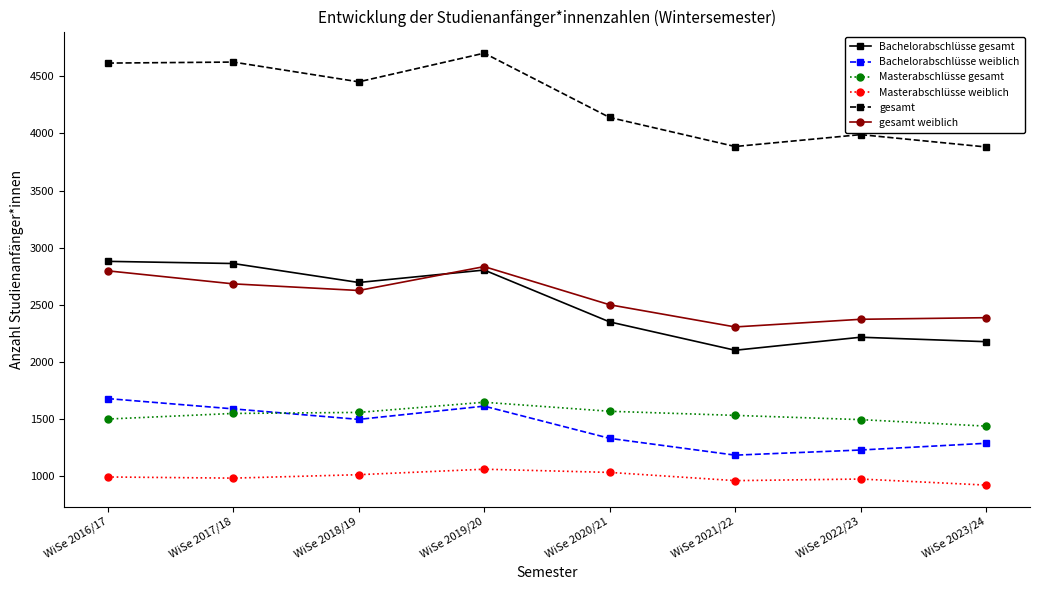

What are all the series names shown in the legend?

Bachelorabschlüsse gesamt, Bachelorabschlüsse weiblich, Masterabschlüsse gesamt, Masterabschlüsse weiblich, gesamt, gesamt weiblich